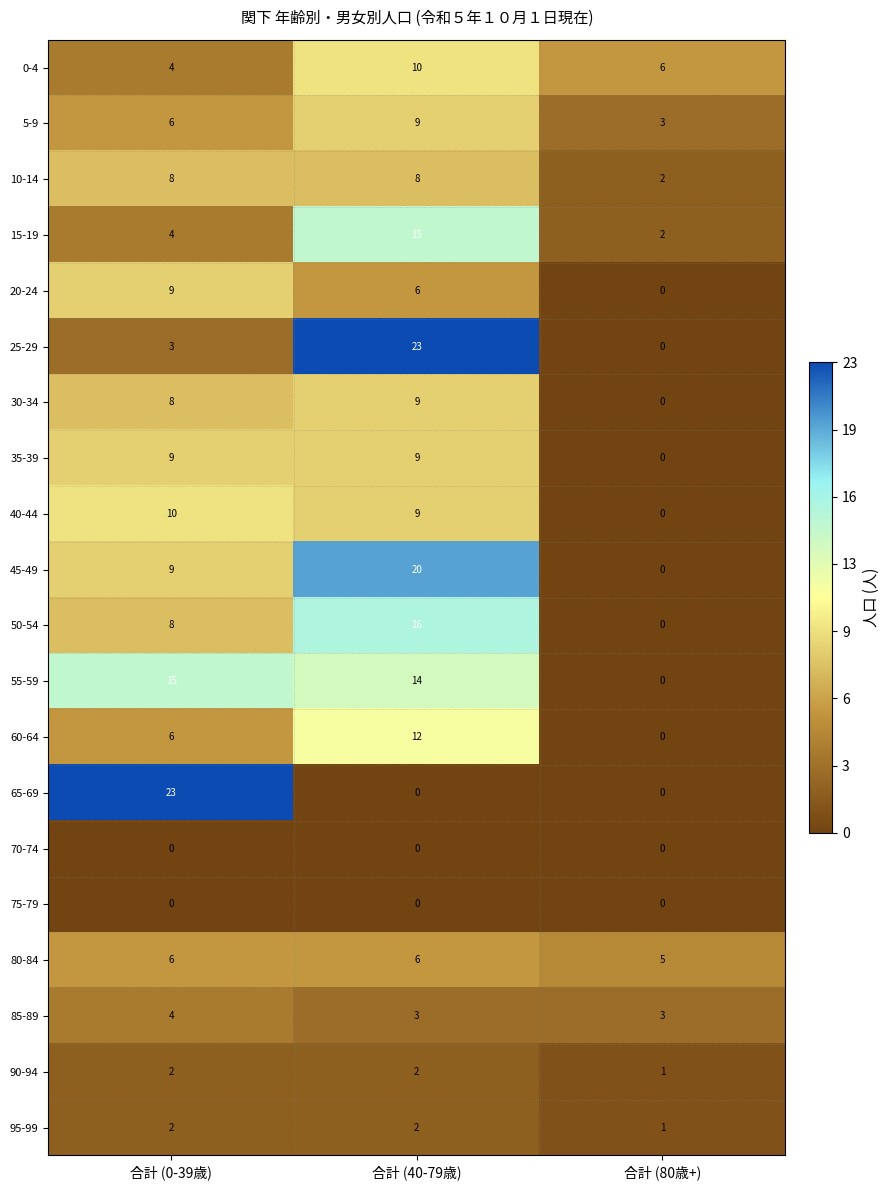

Is the value of 45-49 at 合計 (40-79歳) greater than the value of 10-14 at 合計 (40-79歳)?

Yes